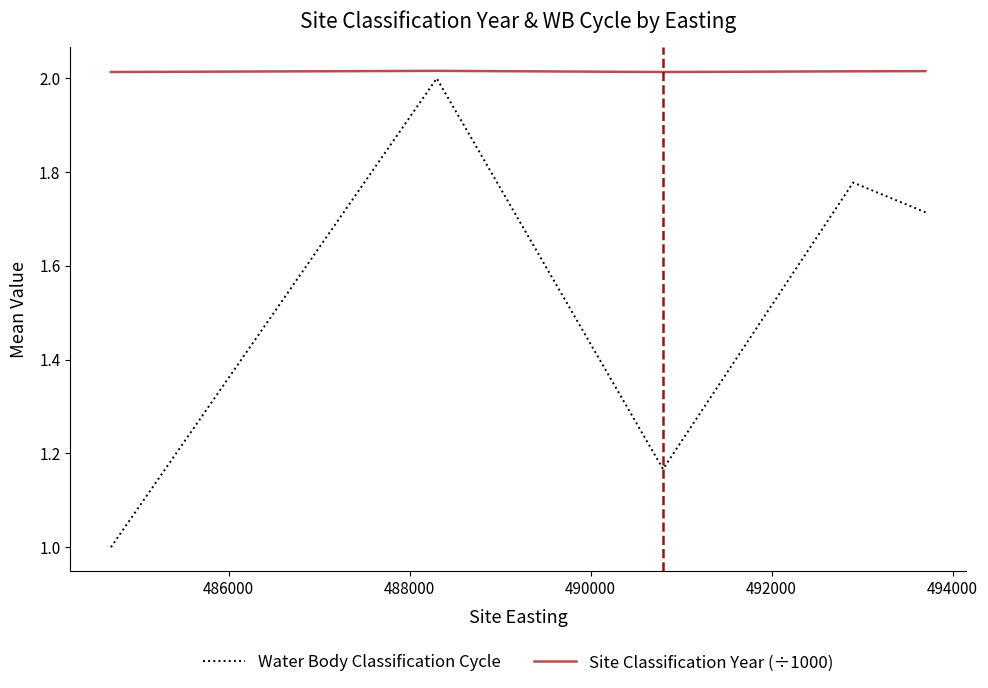

What is the minimum value shown in the chart?

1.0